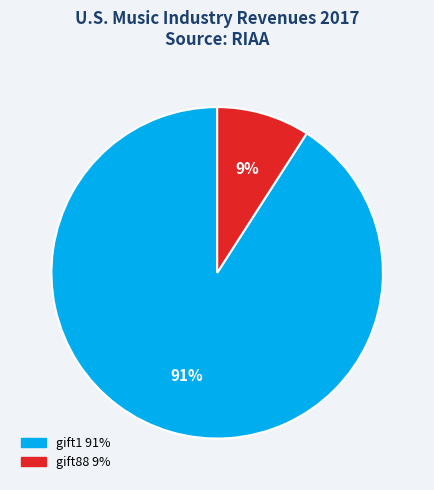

Is the sum of gift1 and gift88 greater than half?

Yes